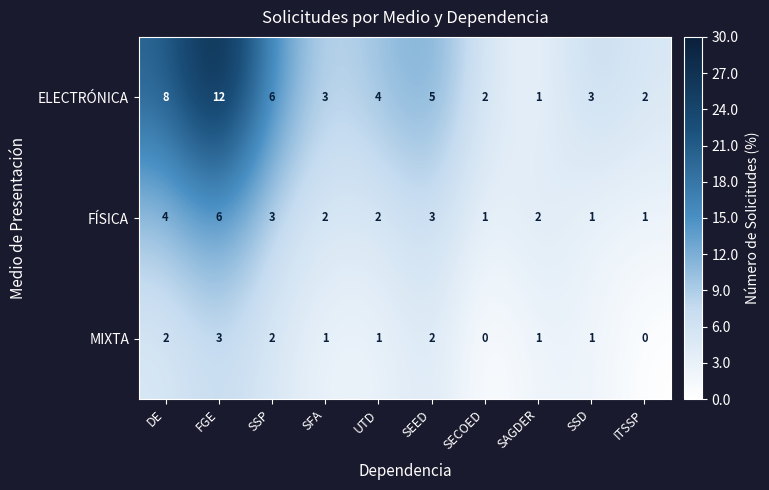

Reading right to left, transcribe all the data shown in this chart.

ELECTRÓNICA: 2	3	1	2	5	4	3	6	12	8
FÍSICA: 1	1	2	1	3	2	2	3	6	4
MIXTA: 0	1	1	0	2	1	1	2	3	2